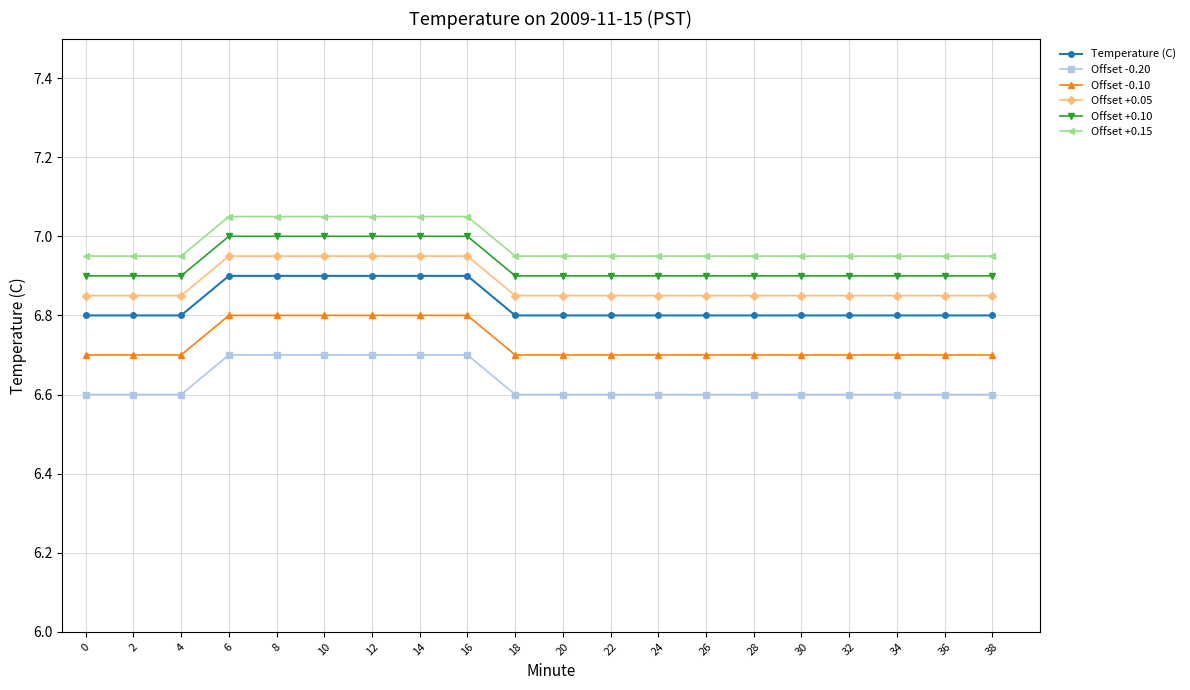

At how many categories does at least one series exceed 6?

20